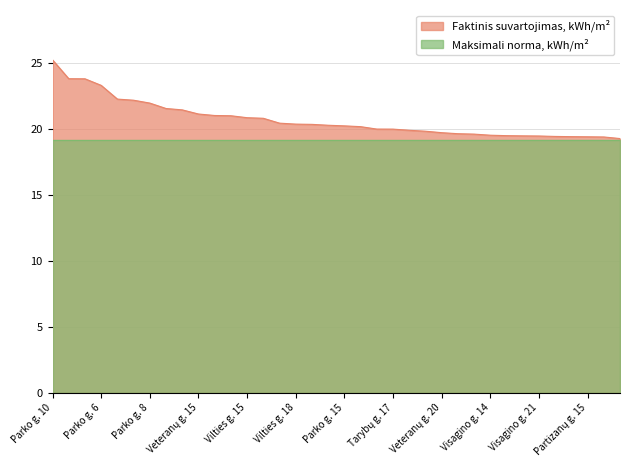

At which category does the chart reach its minimum across all series?

Partizanų g. 12